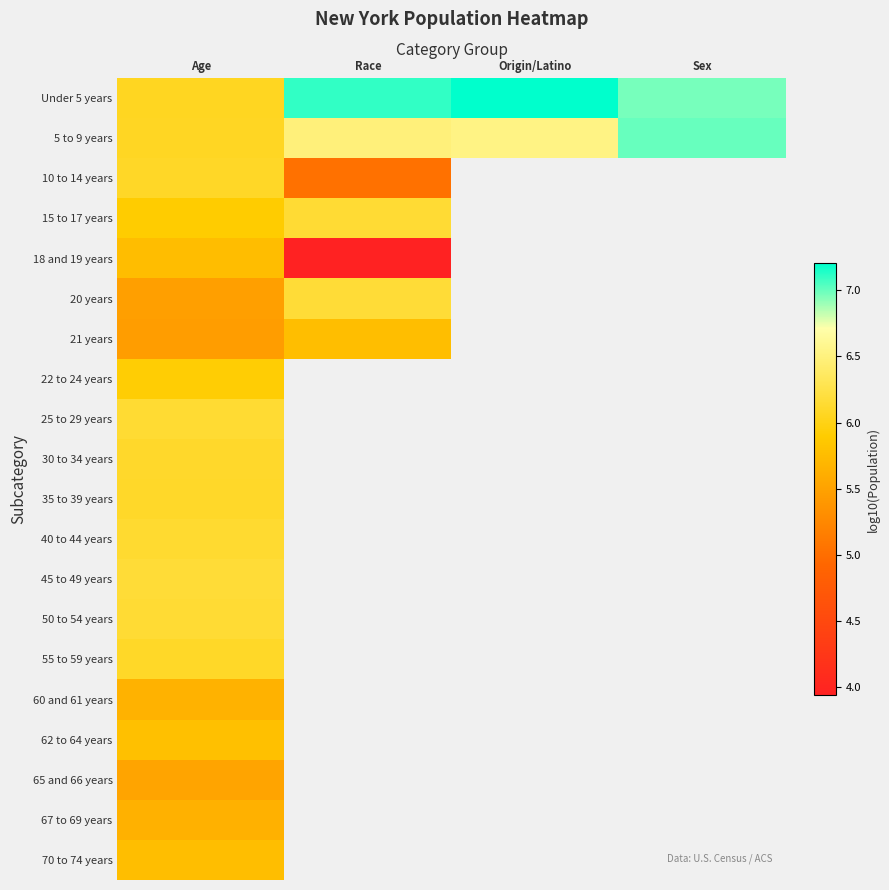

Between Age and Race, which is larger?

Race